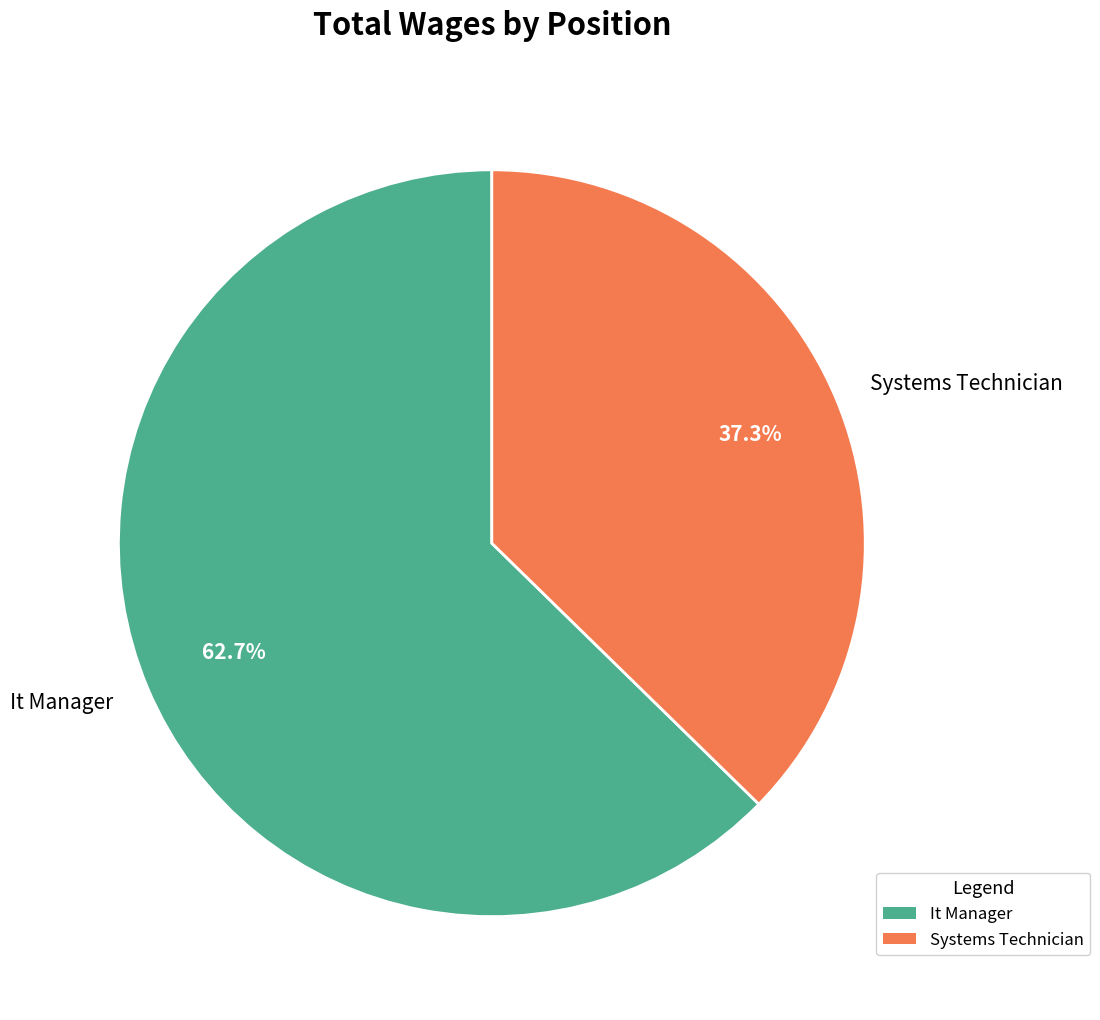

Which has a higher value, Systems Technician or It Manager?

It Manager